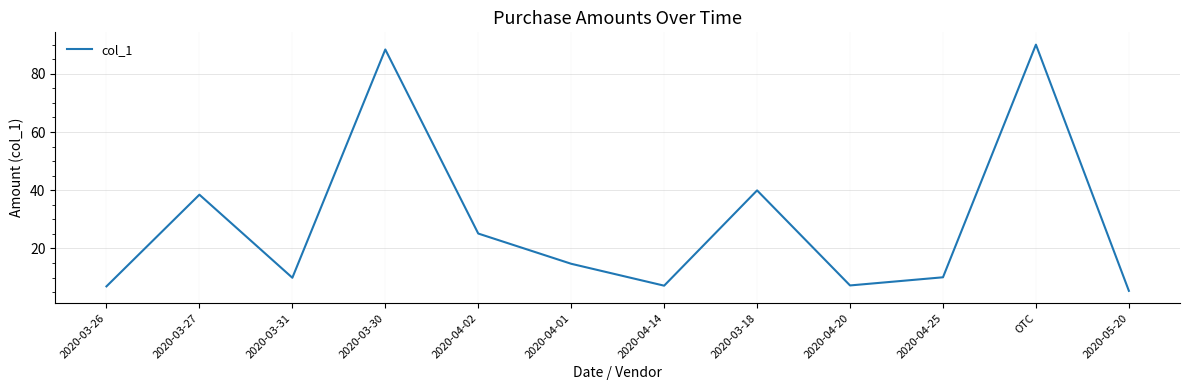

Where is the data nearest to the value 47?

2020-03-18